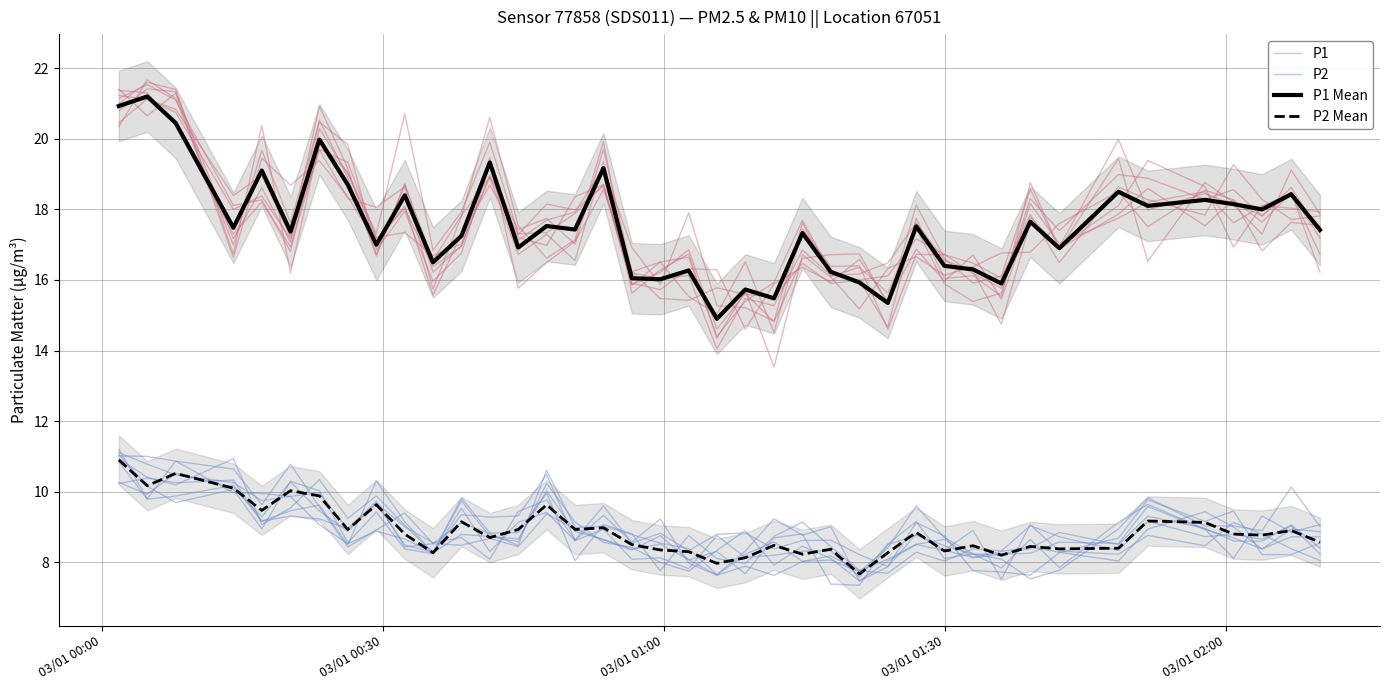

Reading left to right, extract all data points from this chart.

P1: 21.2	21.1	20.8	18.4	19.0	17.2	20.9	19.2	16.7	18.7	16.2	17.0	19.5	15.8	16.5	17.1	18.6	16.2	15.5	15.4	15.8	15.6	15.5	16.5	15.9	16.0	14.7	17.7	16.0	16.1	15.5	18.8	16.9	17.9	18.6	17.5	18.3	16.8	17.6	17.5
P2: 10.9	10.4	10.2	10.9	9.1	9.5	10.3	9.2	9.9	9.1	8.3	8.8	8.7	8.7	10.0	8.9	8.6	8.4	8.5	8.1	7.6	8.2	8.6	8.0	8.2	7.8	7.7	8.3	8.0	8.4	8.3	9.0	8.7	8.3	9.2	8.7	8.8	8.7	9.0	8.2
P1 Mean: 20.9	21.2	20.4	17.5	19.1	17.4	20.0	18.7	17.0	18.4	16.5	17.2	19.3	16.9	17.5	17.4	19.2	16.1	16.0	16.3	14.9	15.7	15.5	17.3	16.2	15.9	15.3	17.5	16.4	16.3	15.9	17.6	16.9	18.5	18.1	18.3	18.1	18.0	18.4	17.4
P2 Mean: 10.9	10.2	10.5	10.1	9.5	10.0	9.9	8.9	9.6	8.8	8.3	9.2	8.7	8.9	9.6	8.9	9.0	8.5	8.3	8.3	8.0	8.1	8.5	8.2	8.4	7.7	8.3	8.8	8.3	8.5	8.2	8.4	8.4	8.4	9.2	9.1	8.8	8.8	8.9	8.6